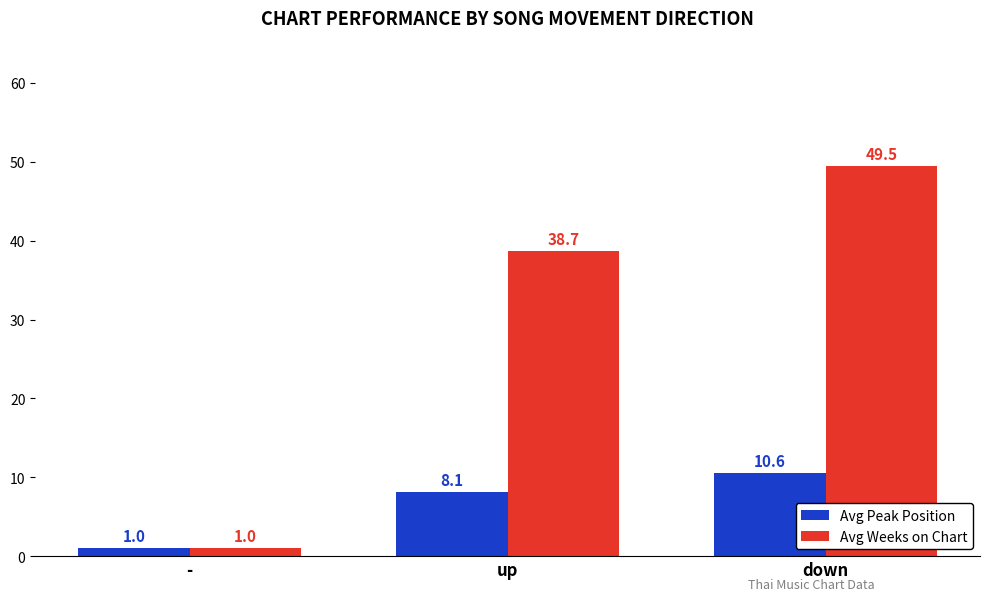

What is the difference between the maximum and second lowest values in the Avg Peak Position series?

2.5